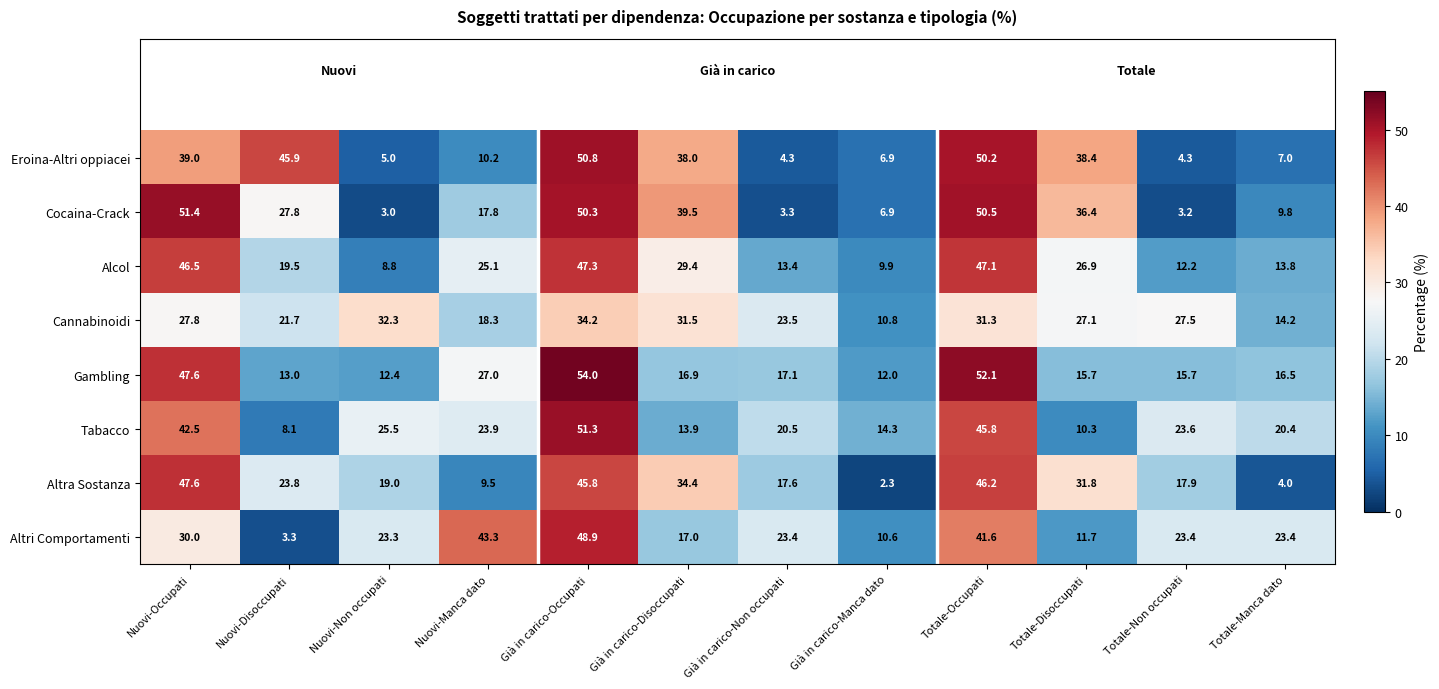

What is the average value of the Tabacco series?

25.0